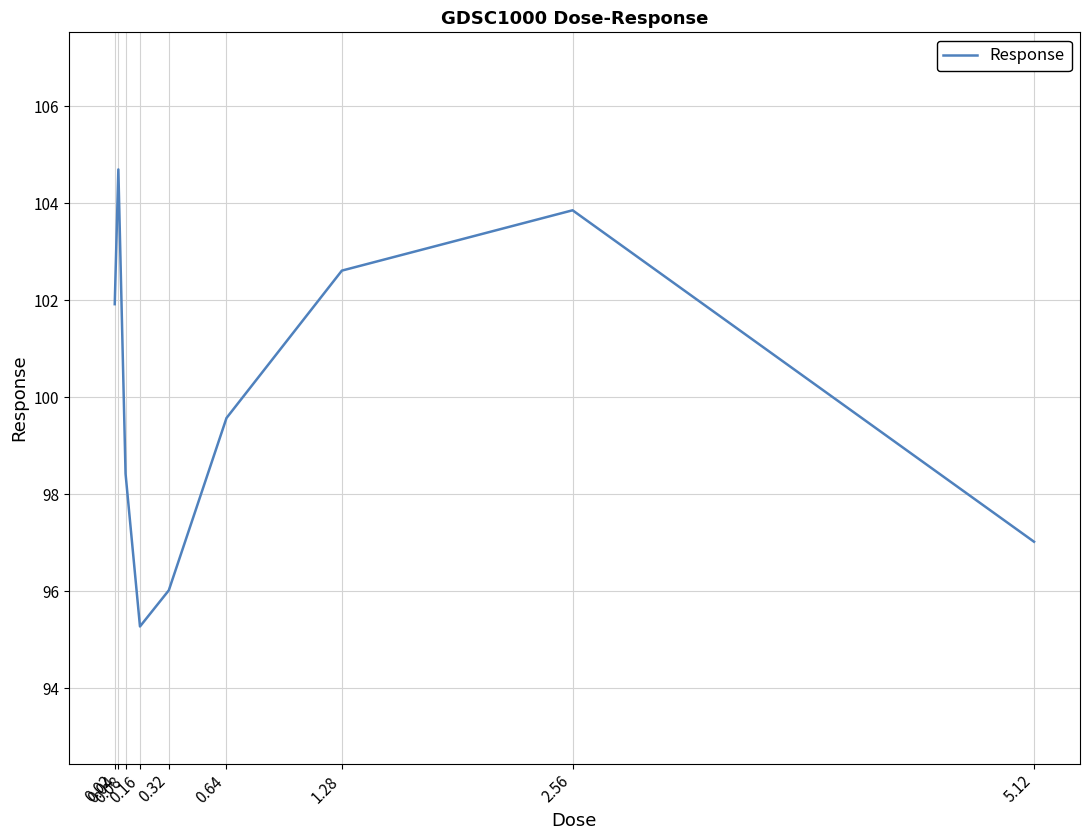

Does the chart have visible grid lines?

Yes